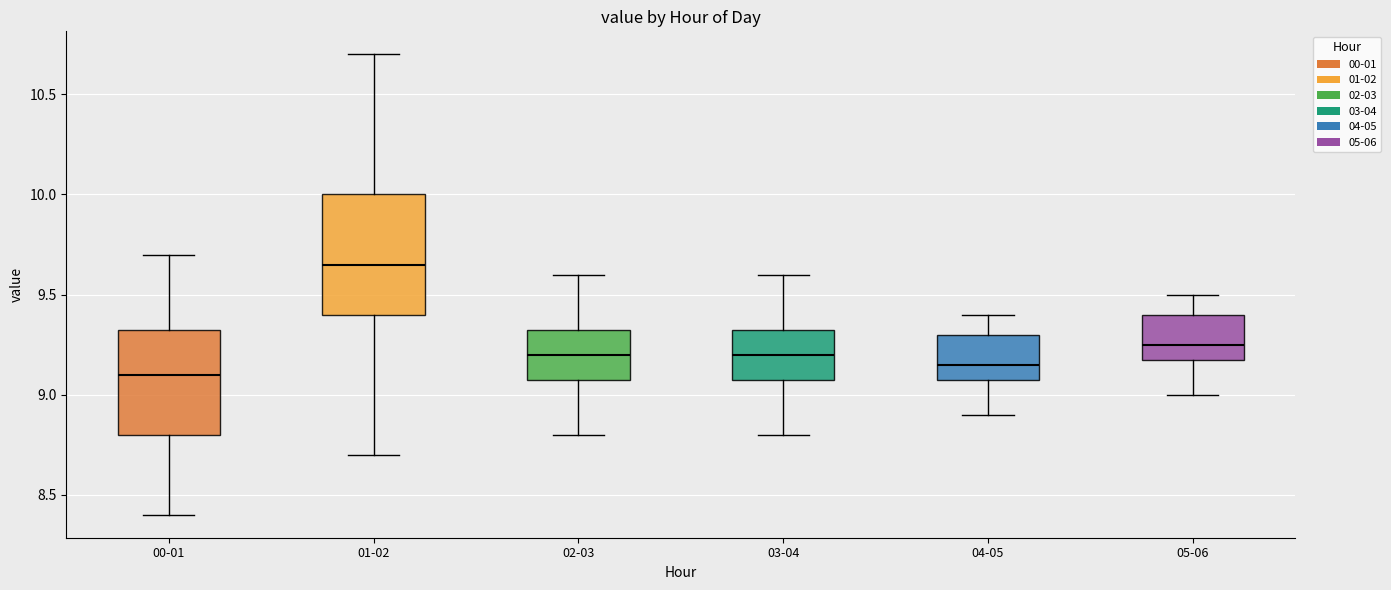

Comparing the boxes themselves (not the whiskers), which one is the tallest?

01-02